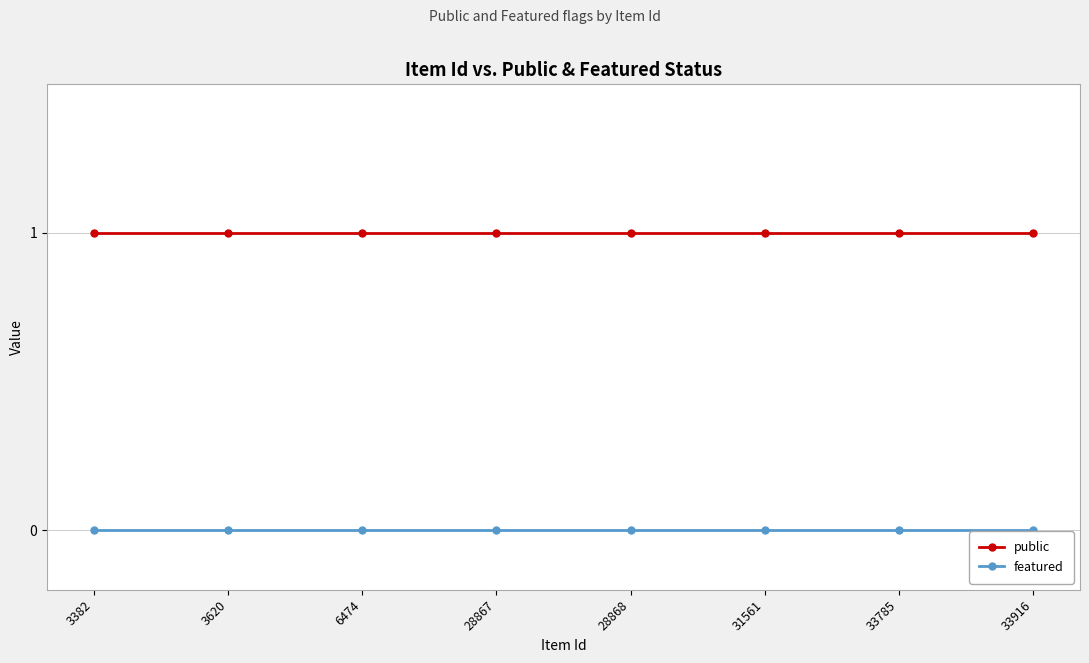

At 28868, list the series in order from smallest to largest.

featured, public